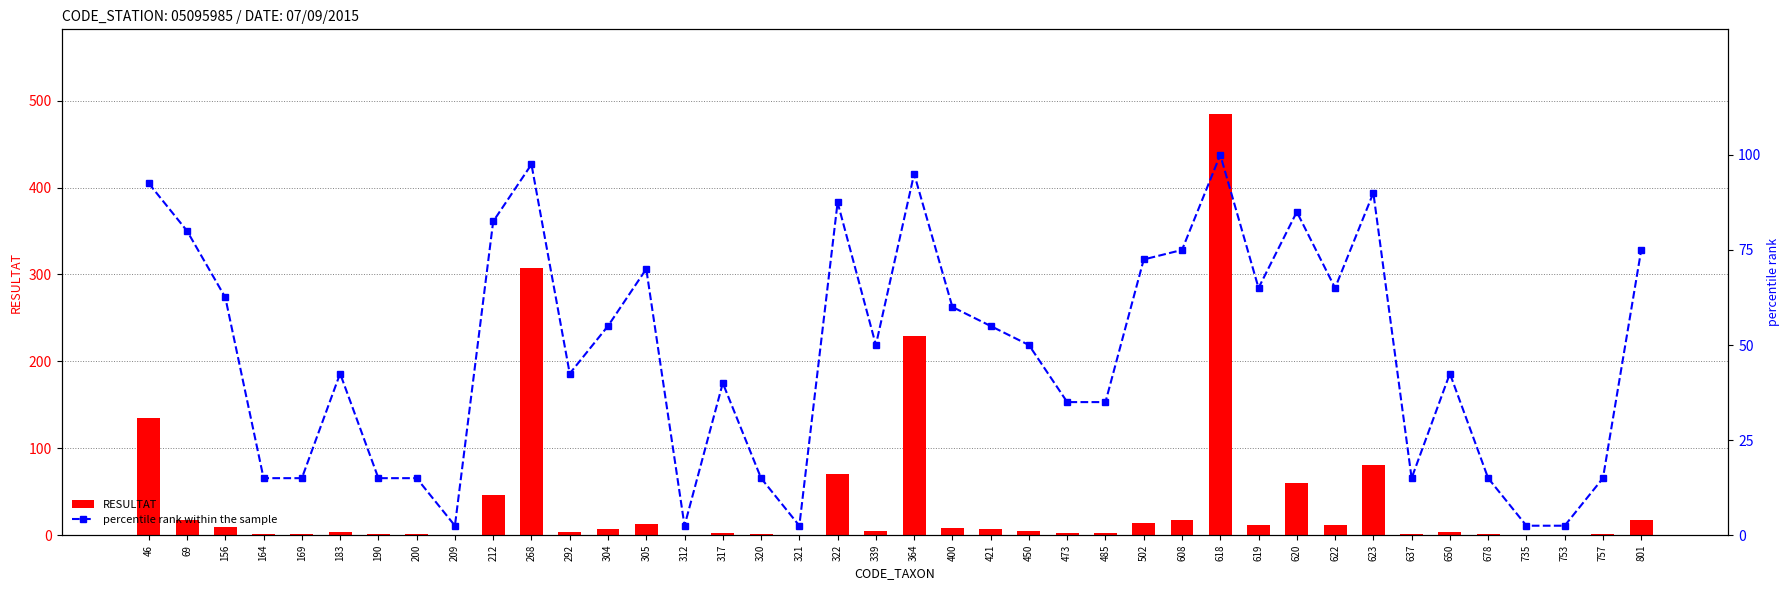

What is the total value across all series at 620?

145.0